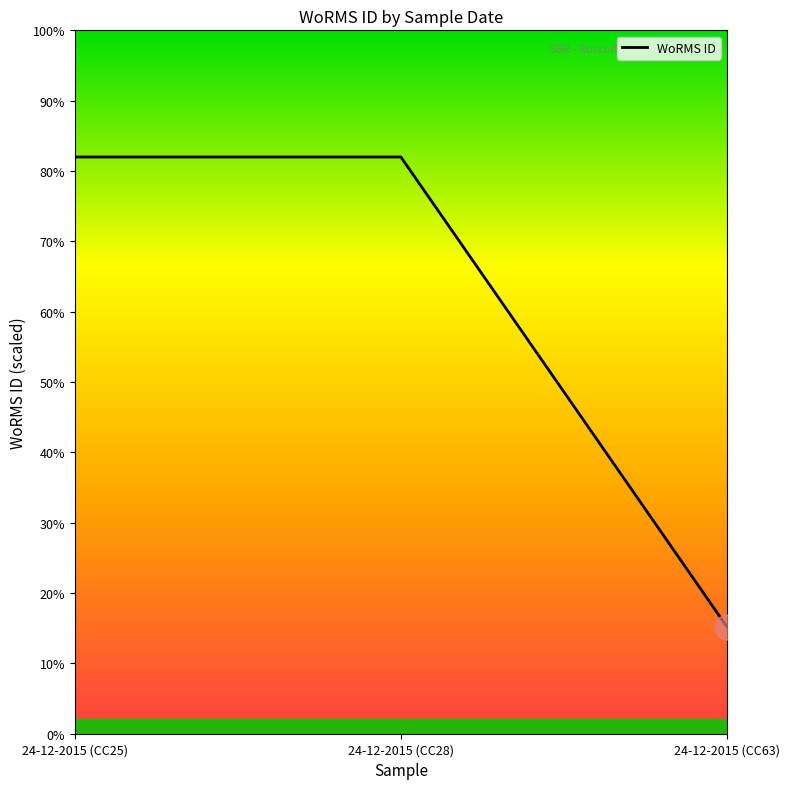

Rank the categories by value from lowest to highest.

24-12-2015 (CC63), 24-12-2015 (CC25), 24-12-2015 (CC28)